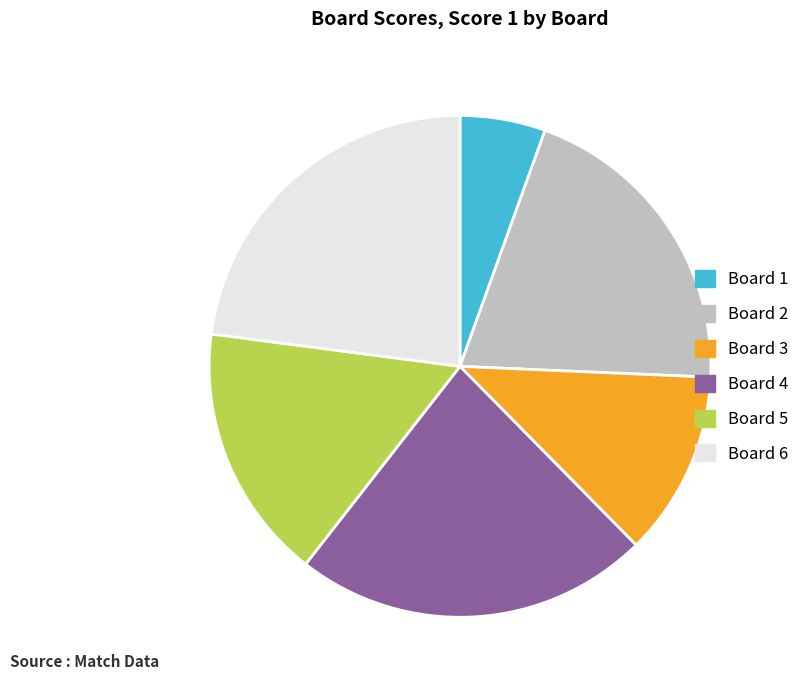

Which category has the smallest portion of the pie?

Board 1